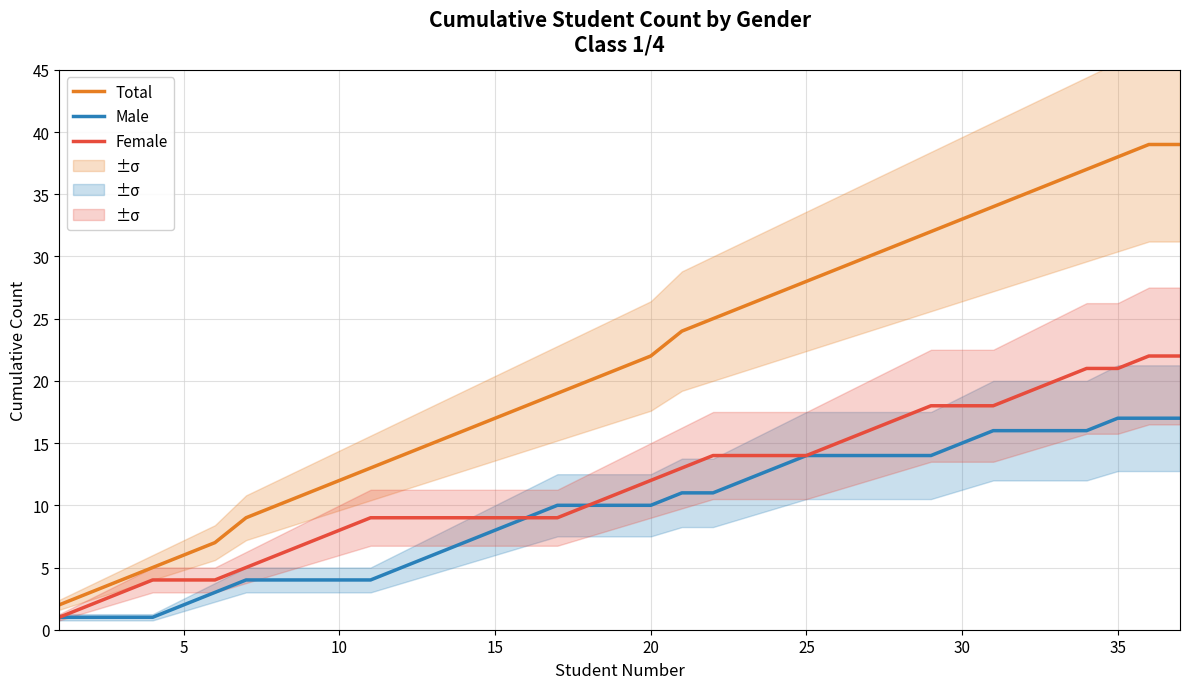

What are all the series names shown in the legend?

Total, Male, Female